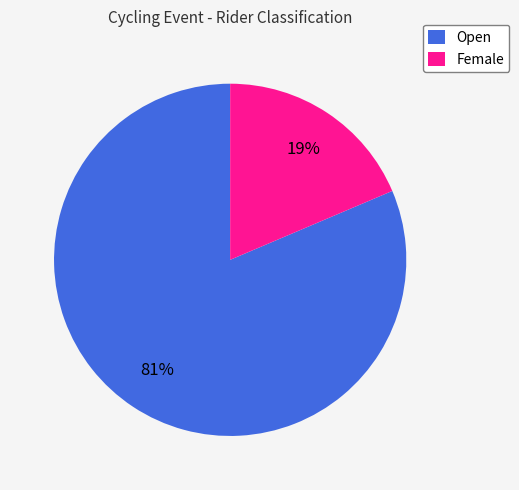

Is the sum of Female and Open greater than half?

Yes